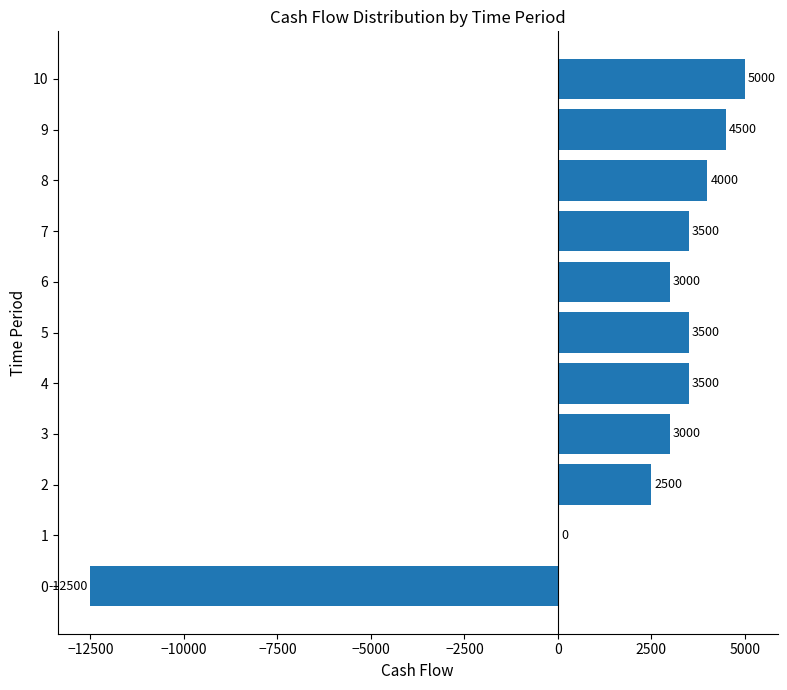

How many categories are shown in the chart?

11